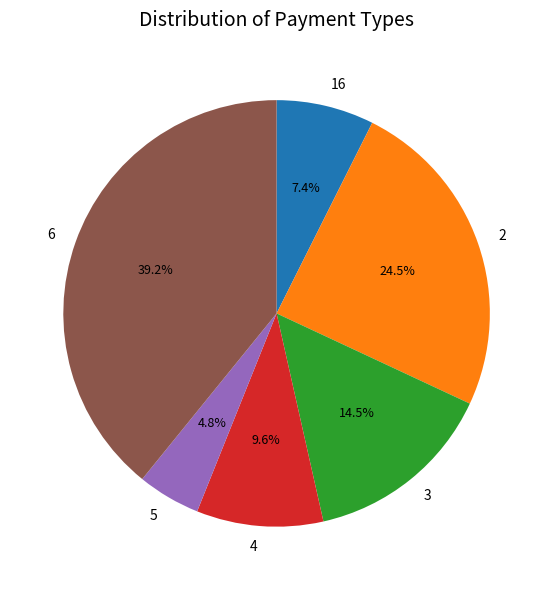

Rank the categories by value from lowest to highest.

5, 16, 4, 3, 2, 6